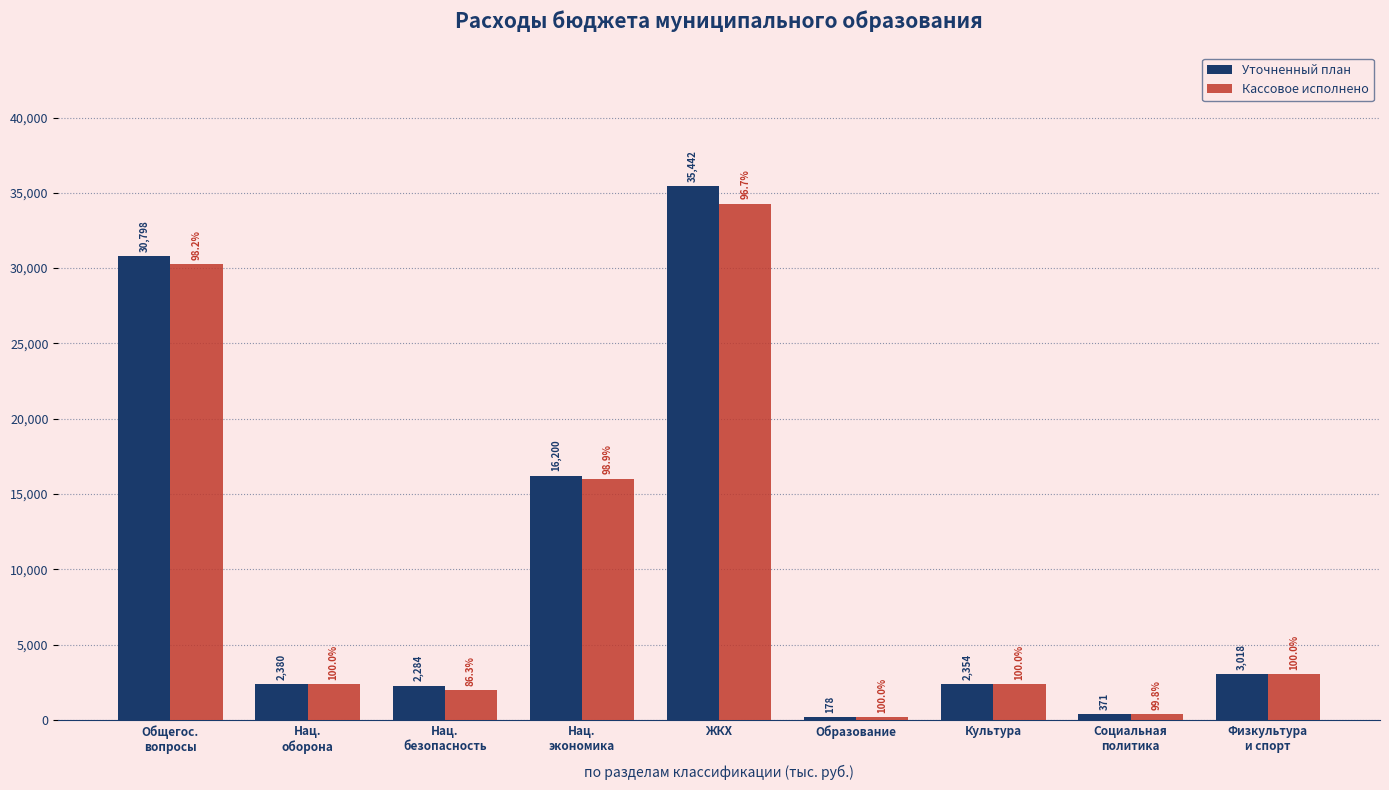

What is the difference between the Уточненный план values at Социальная
политика and Физкультура
и спорт?

2647.0